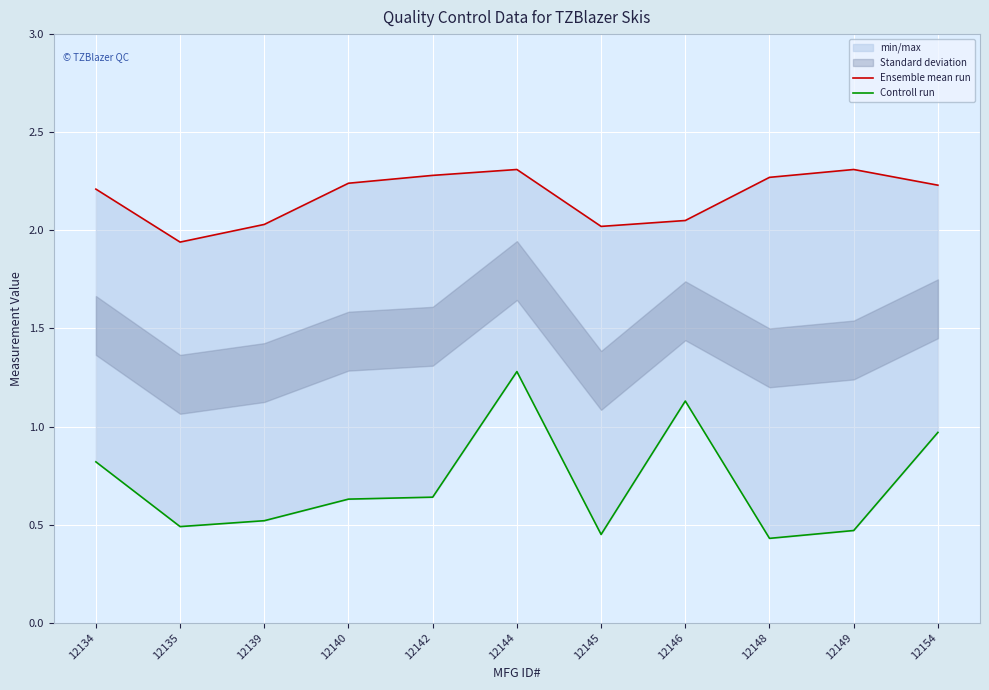

How many lines are shown in the chart?

2